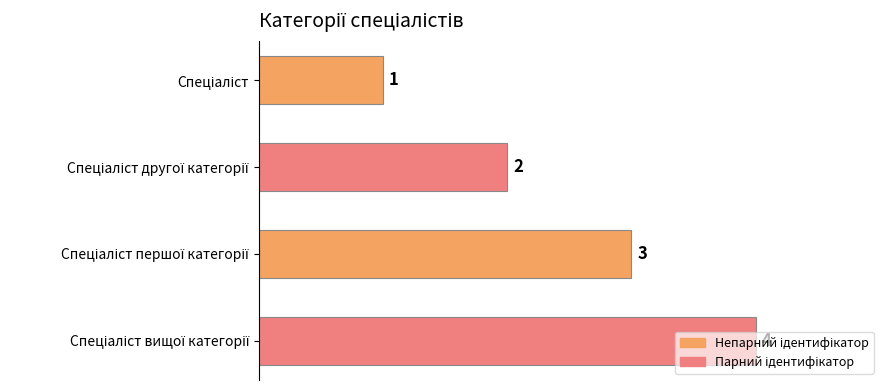

Does the chart contain stacked bars?

No